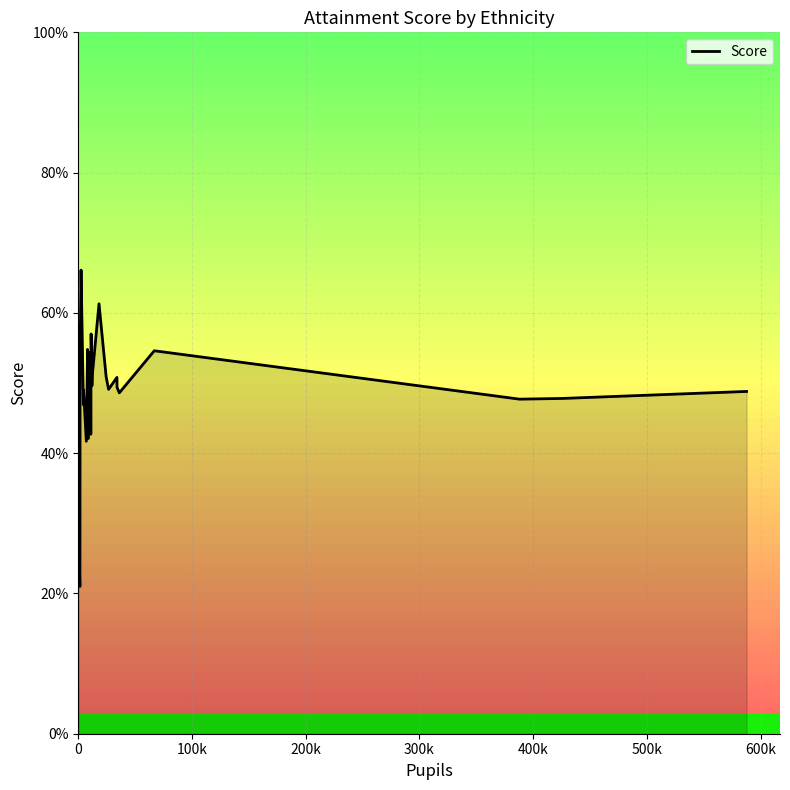

What is the difference between the maximum and minimum values?

45.1